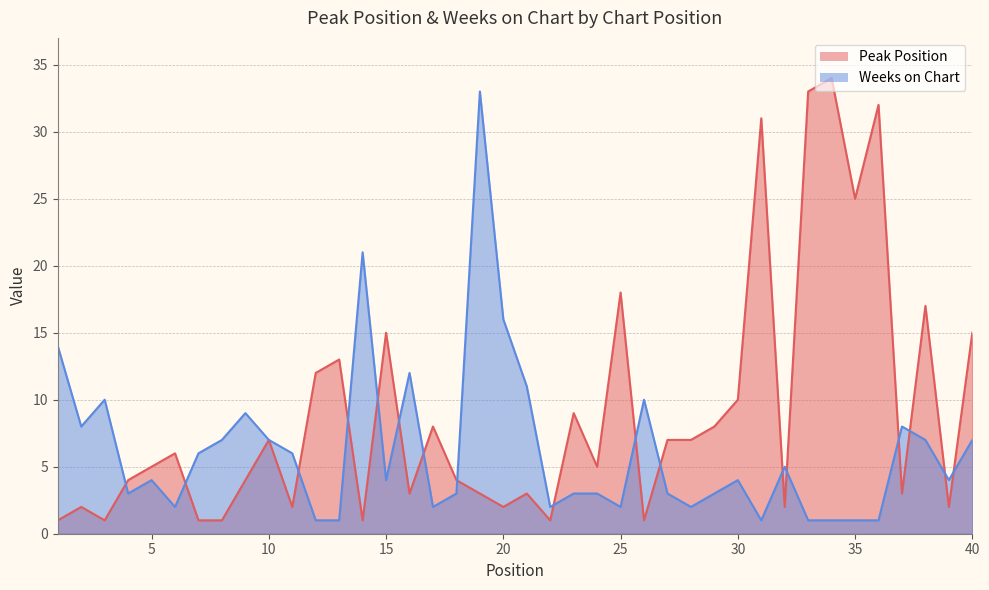

Where is Peak Position nearest to the value 17?

38